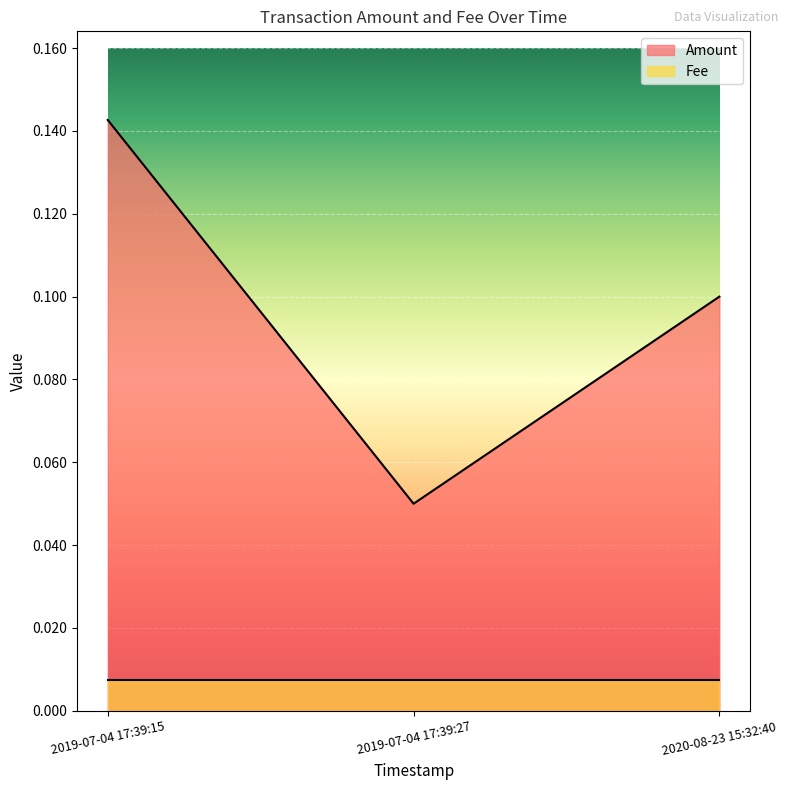

Where is the data nearest to the value 0?

2019-07-04 17:39:27